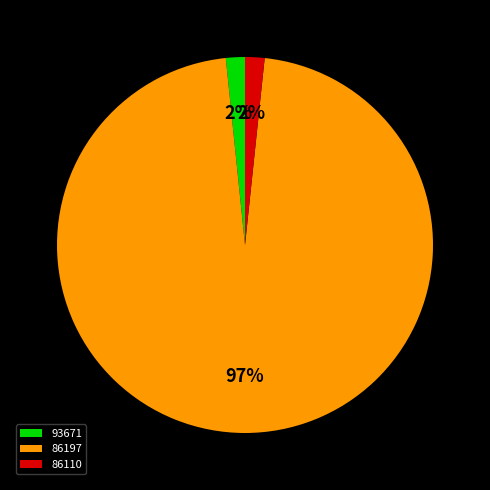

The 86110 slice represents 2% of the pie. True or false?

True